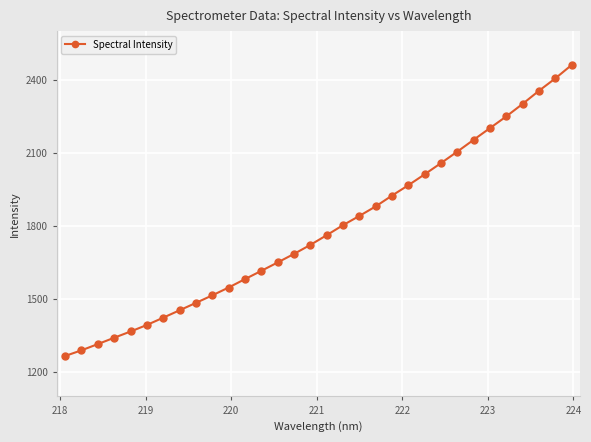

What is the sum of all values?

57126.2